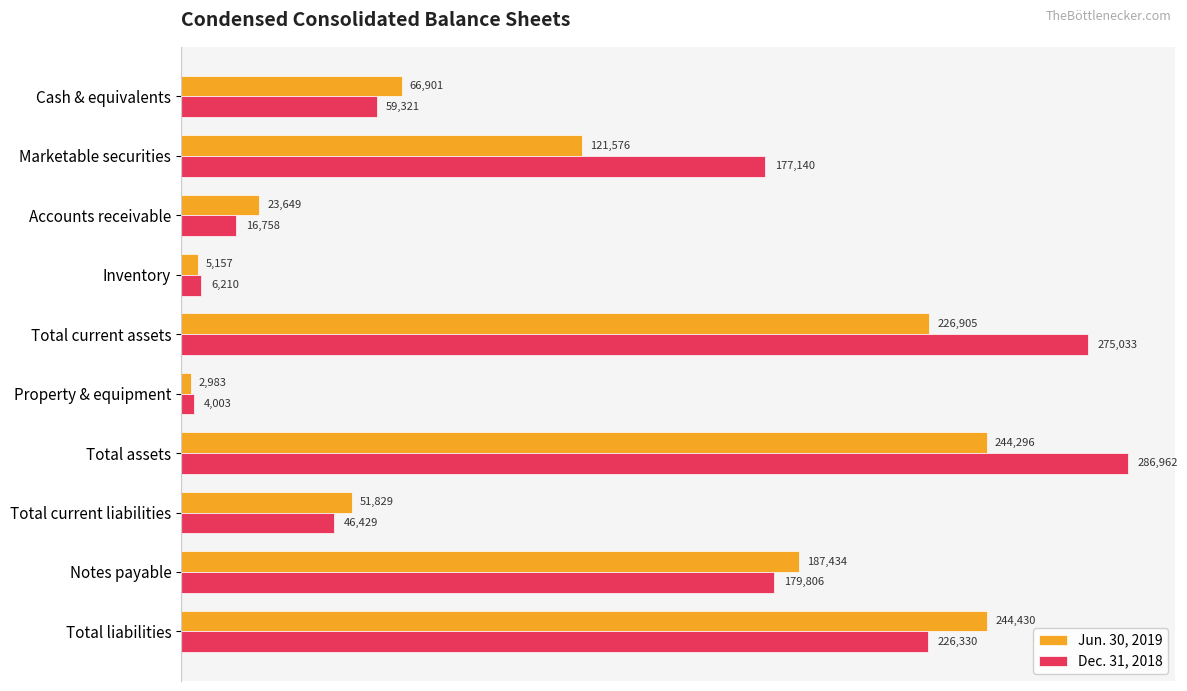

Count the number of categories in the chart.

10